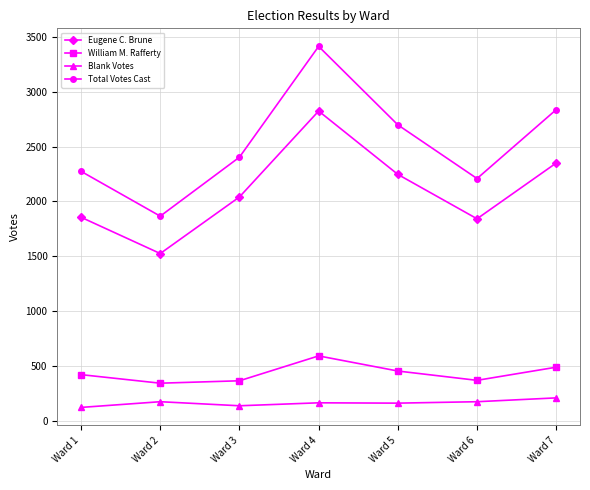

Rank the series at Ward 1 from lowest to highest value.

Blank Votes, William M. Rafferty, Eugene C. Brune, Total Votes Cast